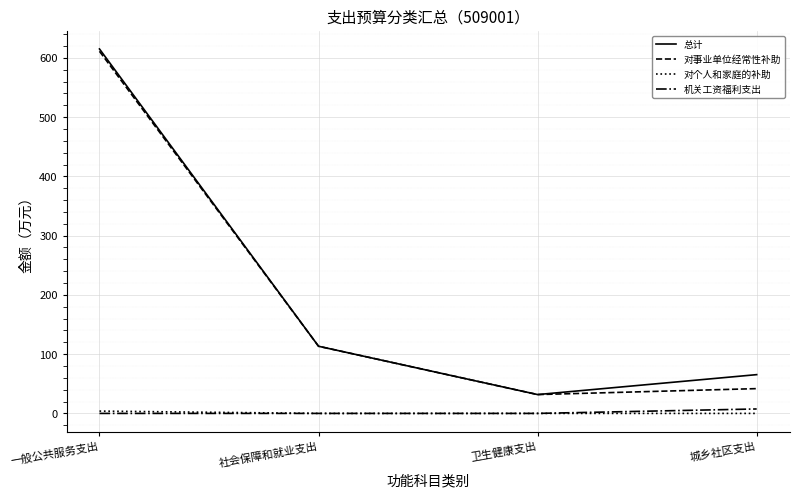

Reading right to left, list all the values displayed in this chart.

总计: 65.4	31.8	113.3	615.0
对事业单位经常性补助: 41.8	31.8	113.3	611.1
对个人和家庭的补助: 0.0	0.0	0.0	3.9
机关工资福利支出: 7.5	0.0	0.0	0.0